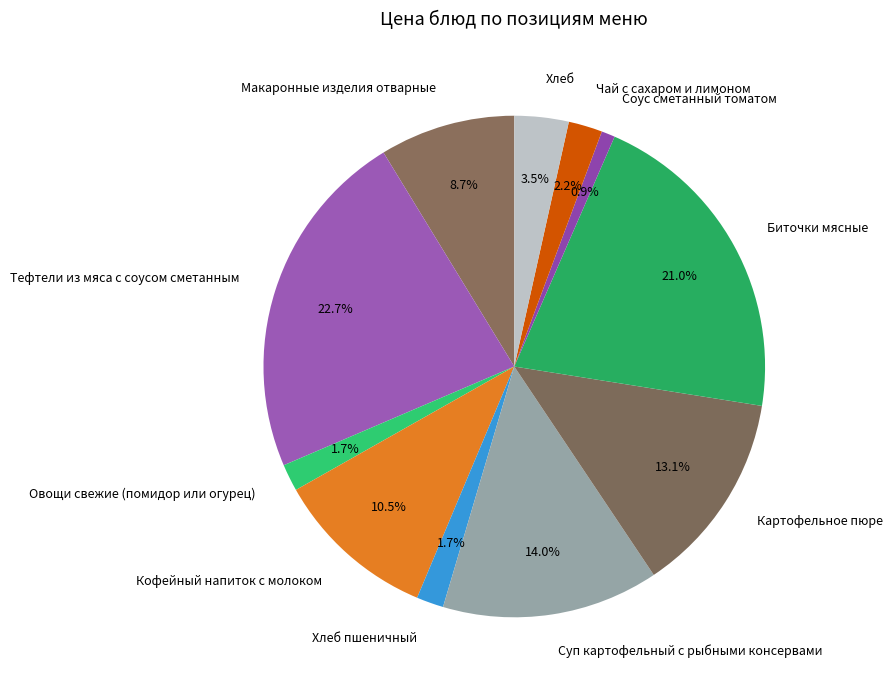

To the nearest percent, what is the difference between the Хлеб пшеничный and Картофельное пюре slice percentages?

11%